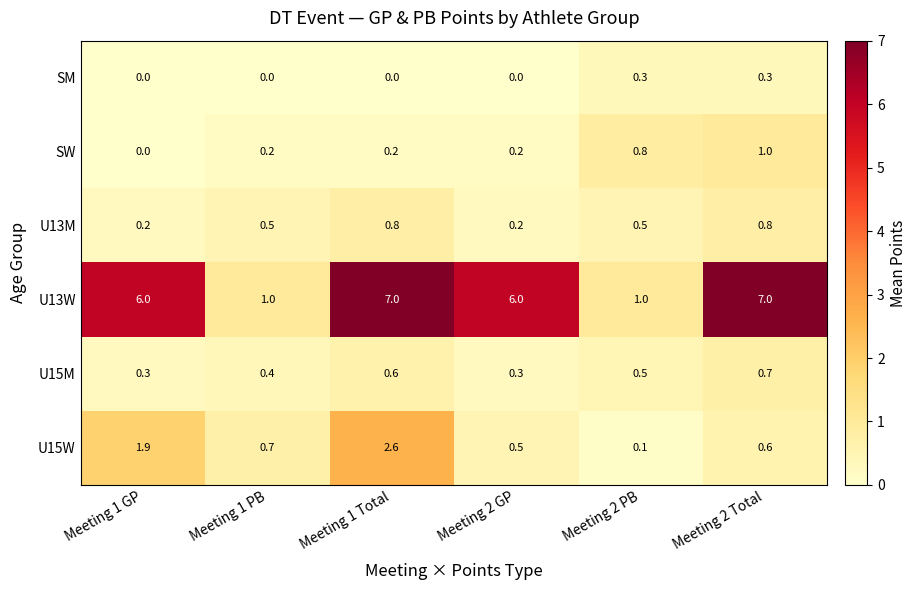

How many data points does each series have?

6